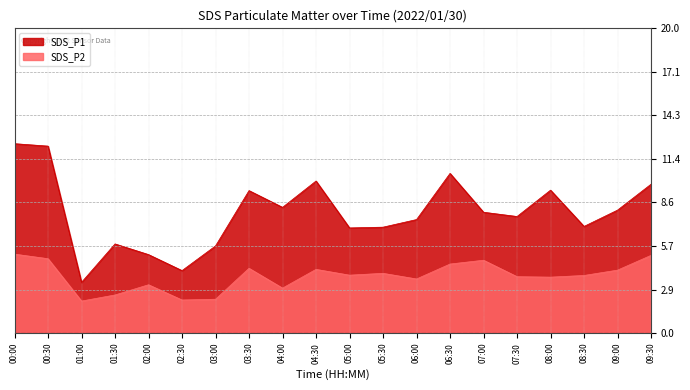

At how many categories does at least one series exceed 6?

15